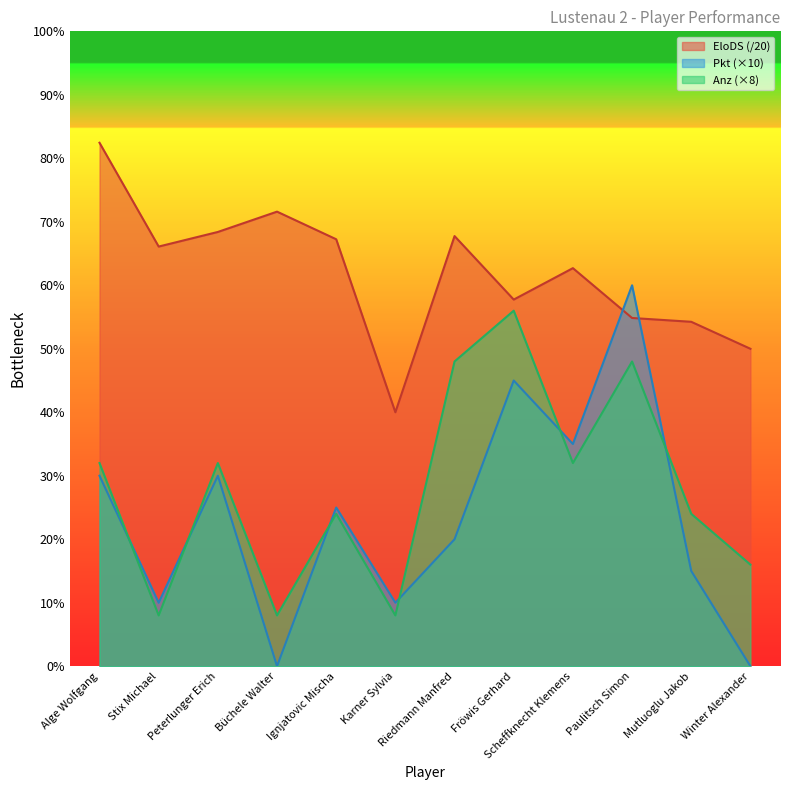

The value of Pkt at Karner Sylvia is 10.0. True or false?

True